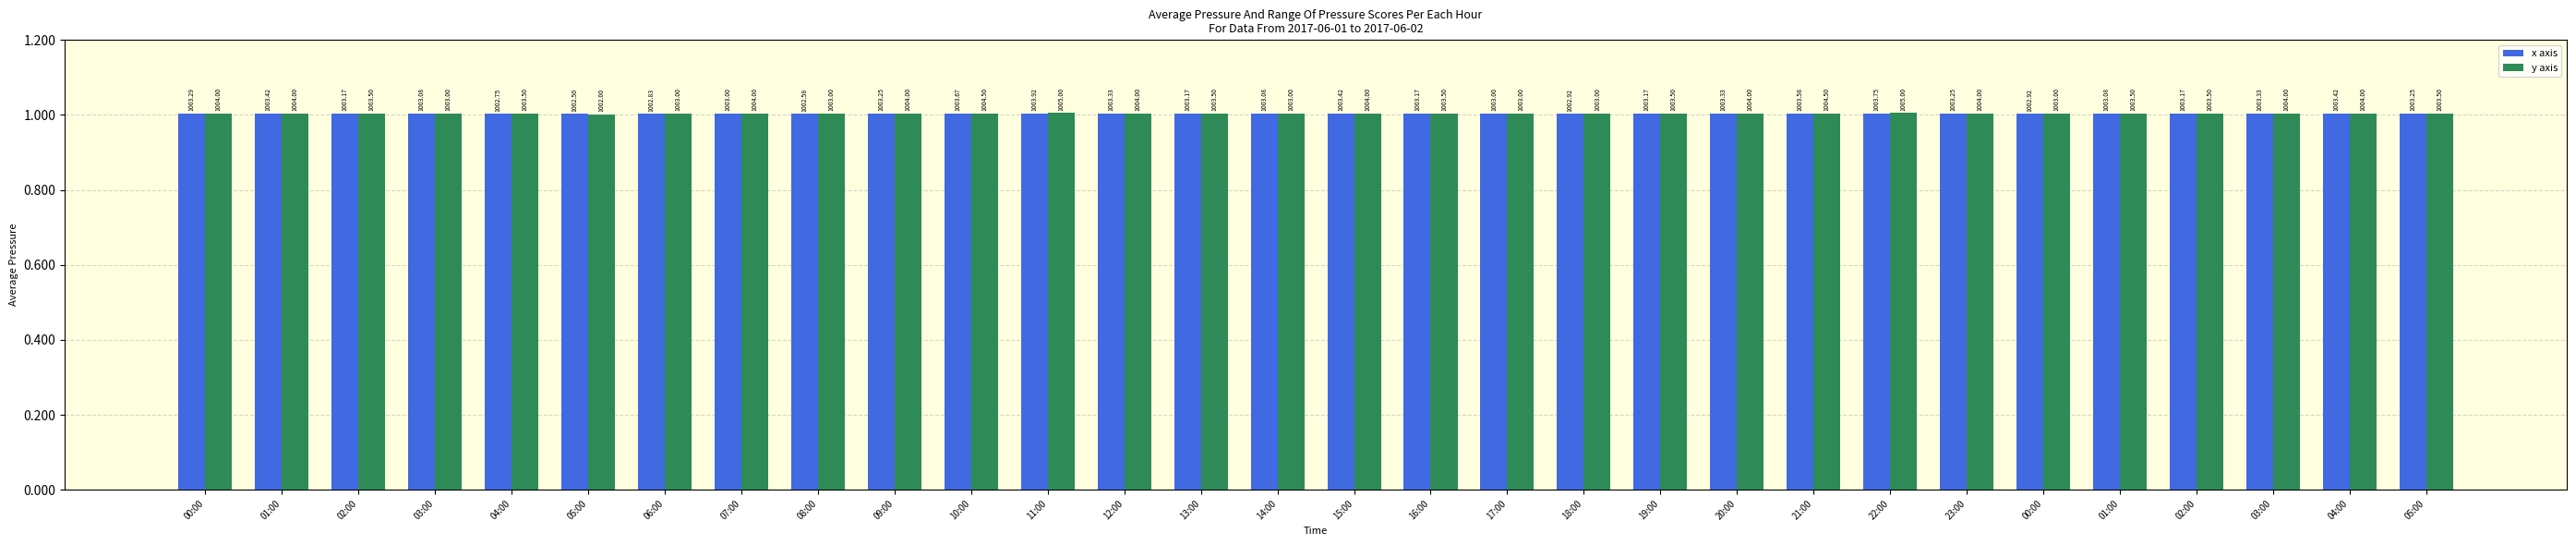

What is the maximum value for x axis?

1003.9